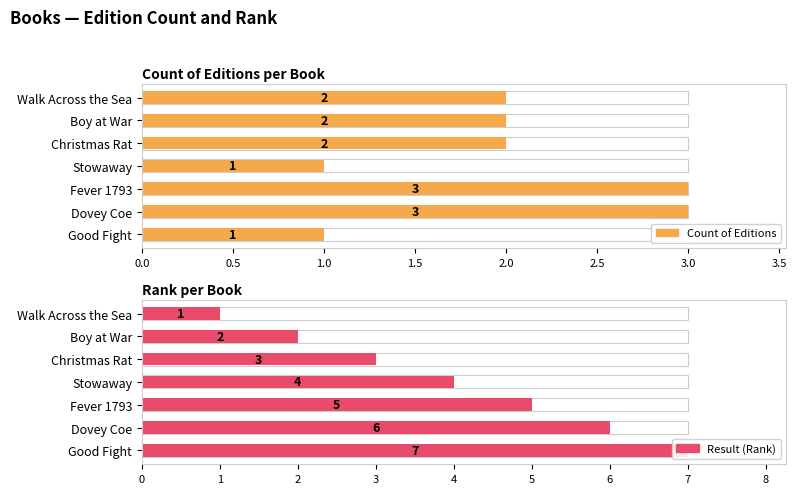

Does the chart contain stacked bars?

No